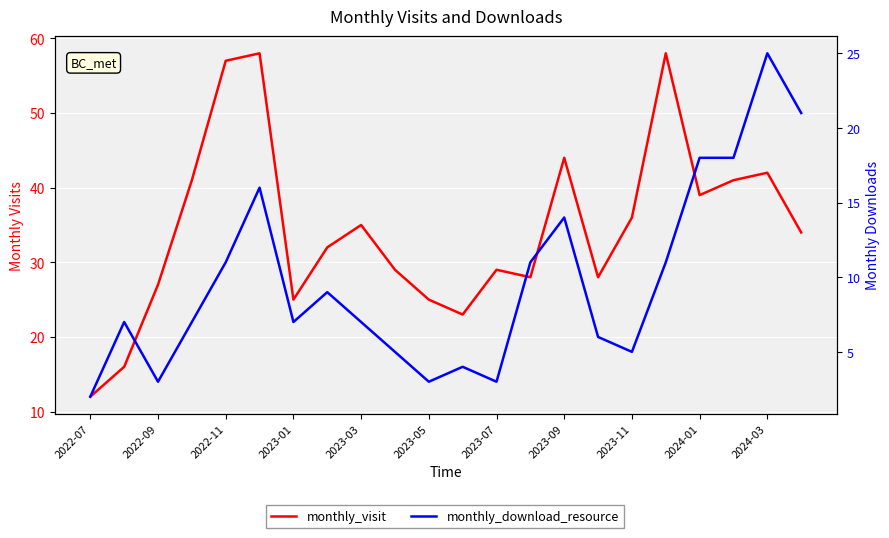

How many lines are shown in the chart?

2